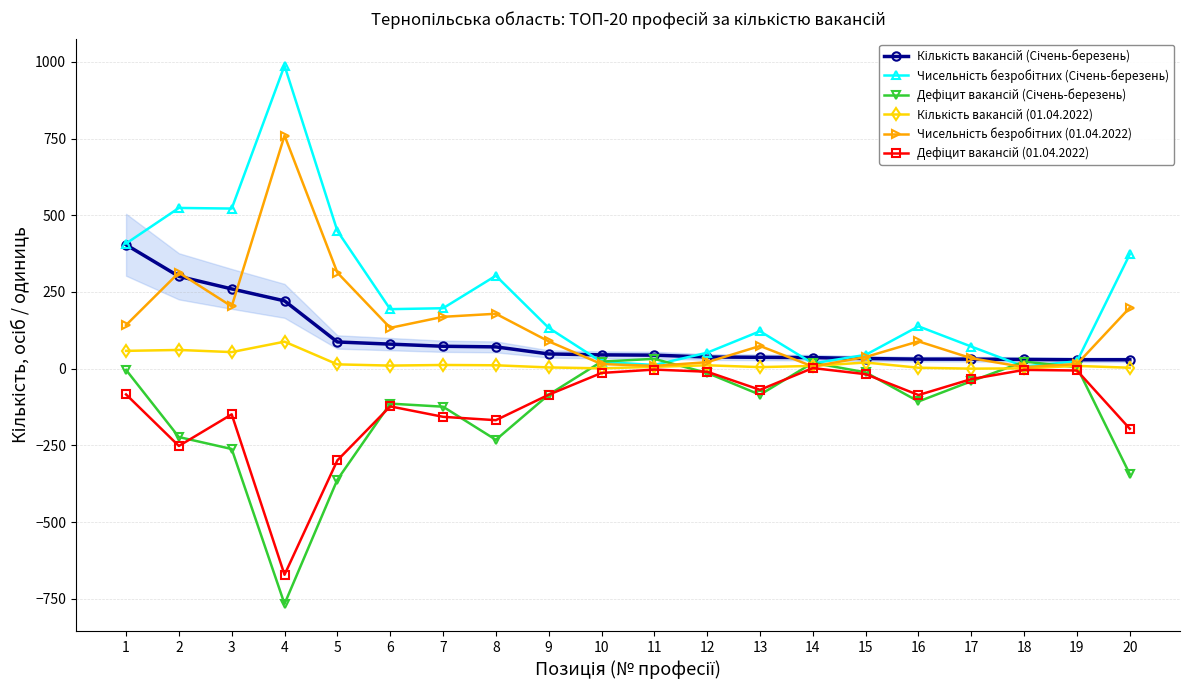

The value of Дефіцит вакансій (Січень-березень) at 14 is 13. True or false?

False